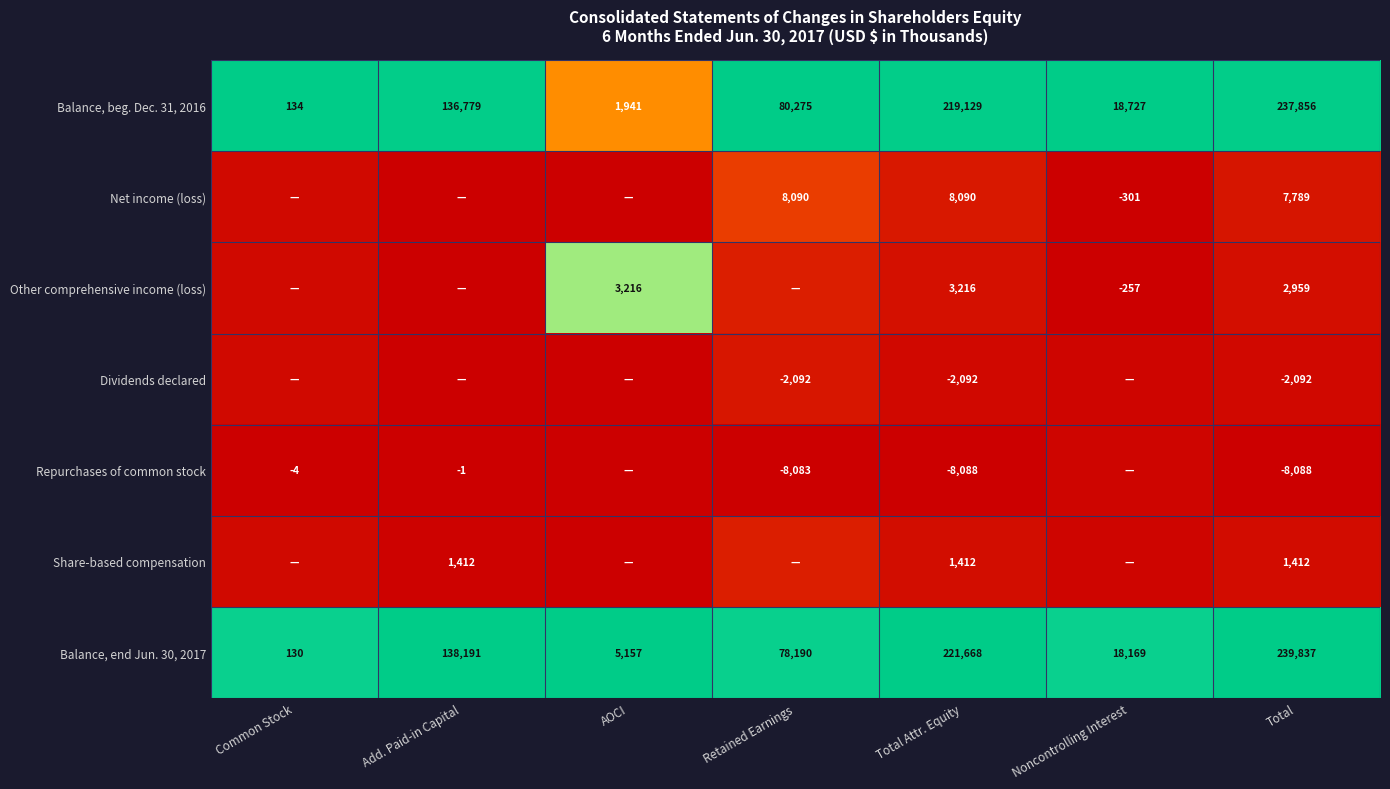

Is the value of Balance, end Jun. 30, 2017 at Total greater than the value of Share-based compensation at Total?

Yes